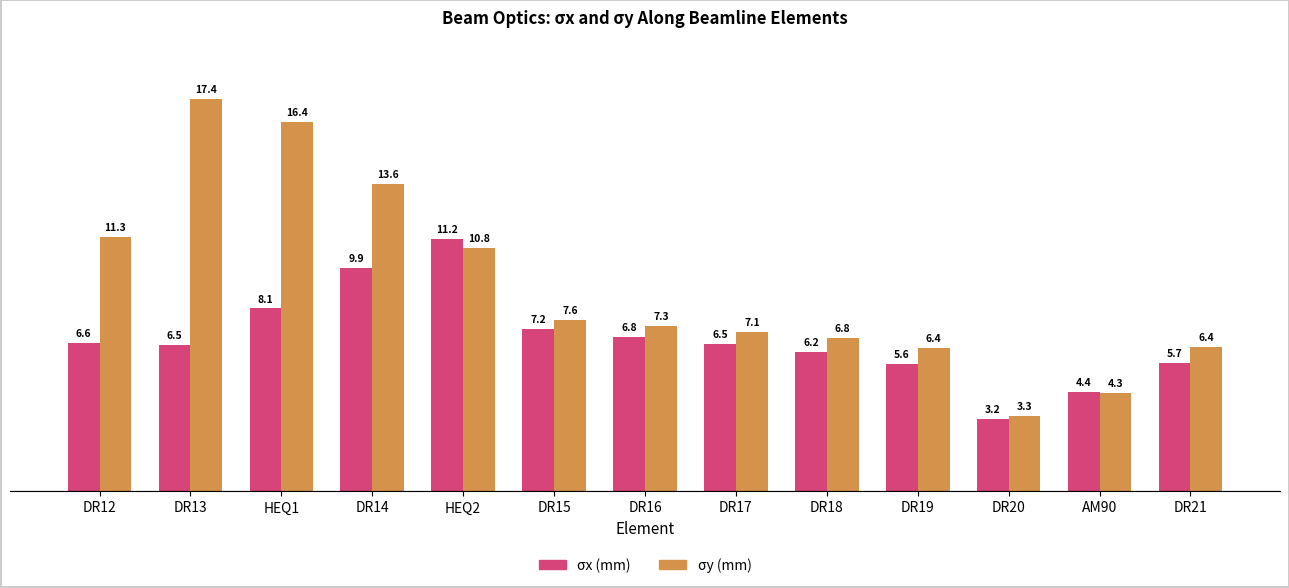

At which label does σy (mm) reach its minimum?

DR20